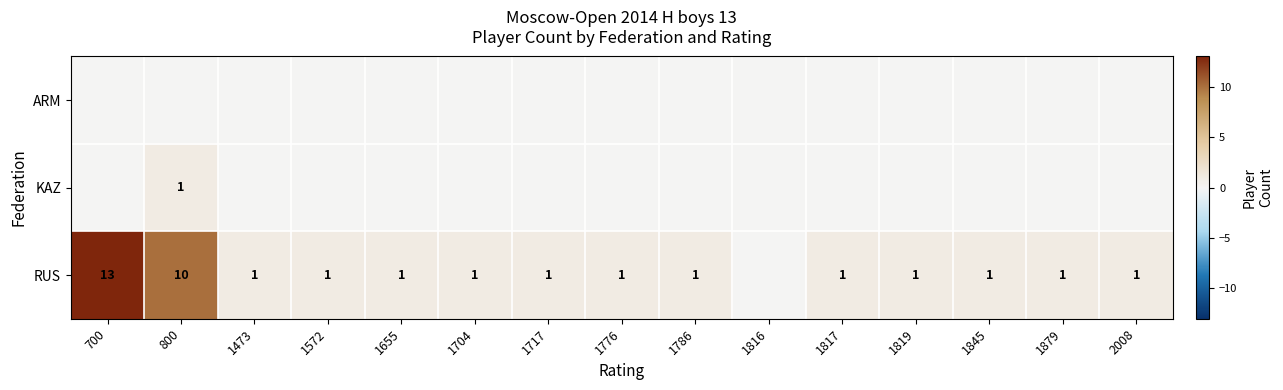

Between 800 and 1879, which is larger?

800